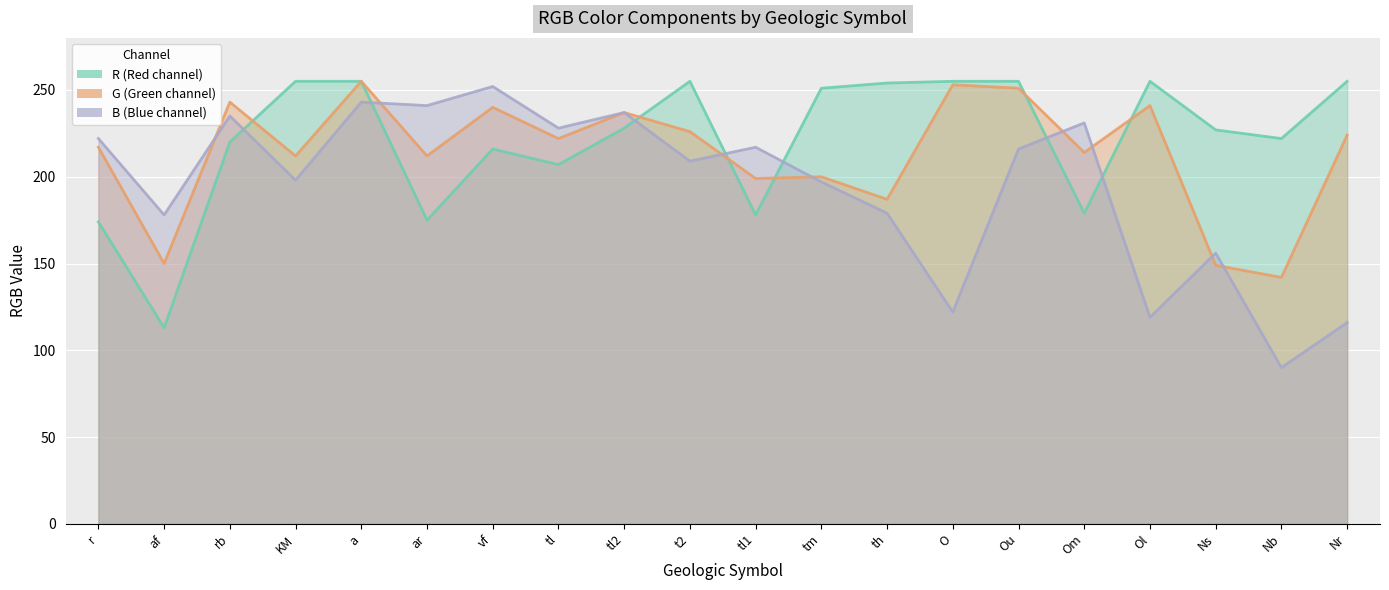

What is the difference between the maximum and second lowest values in the R series?

81